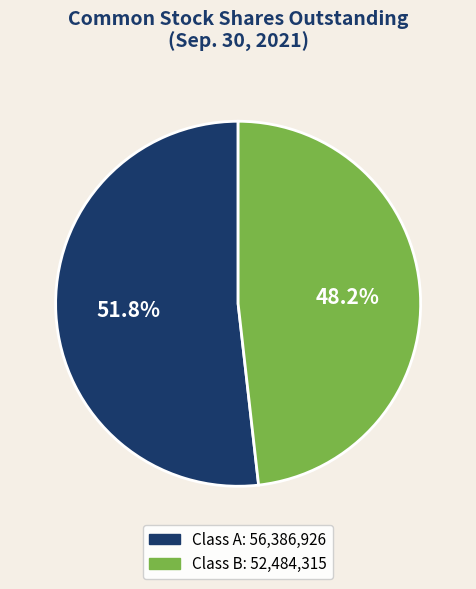

Is there any slice that represents more than half of the pie?

Yes